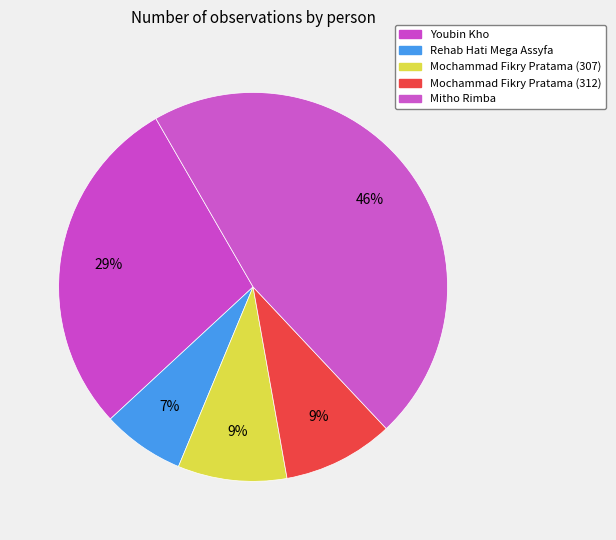

How much of the chart is everything except Mitho Rimba?

53.7%